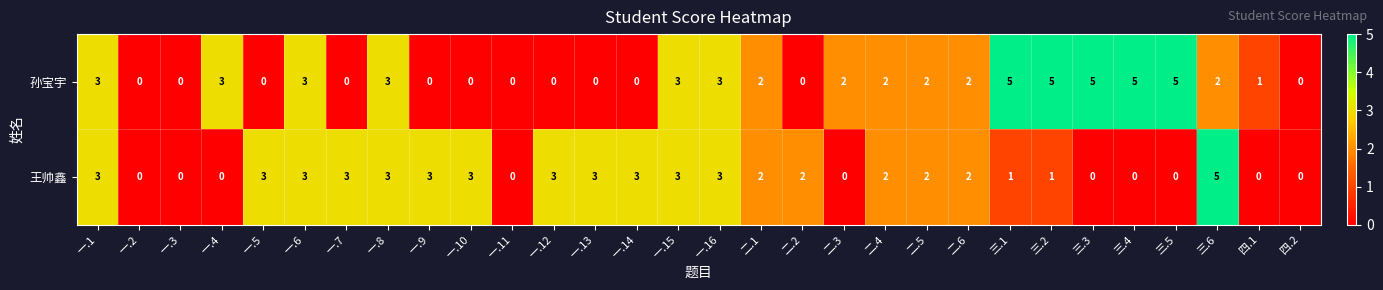

Rank the series by their average value, from lowest to highest.

王帅鑫, 孙宝宇